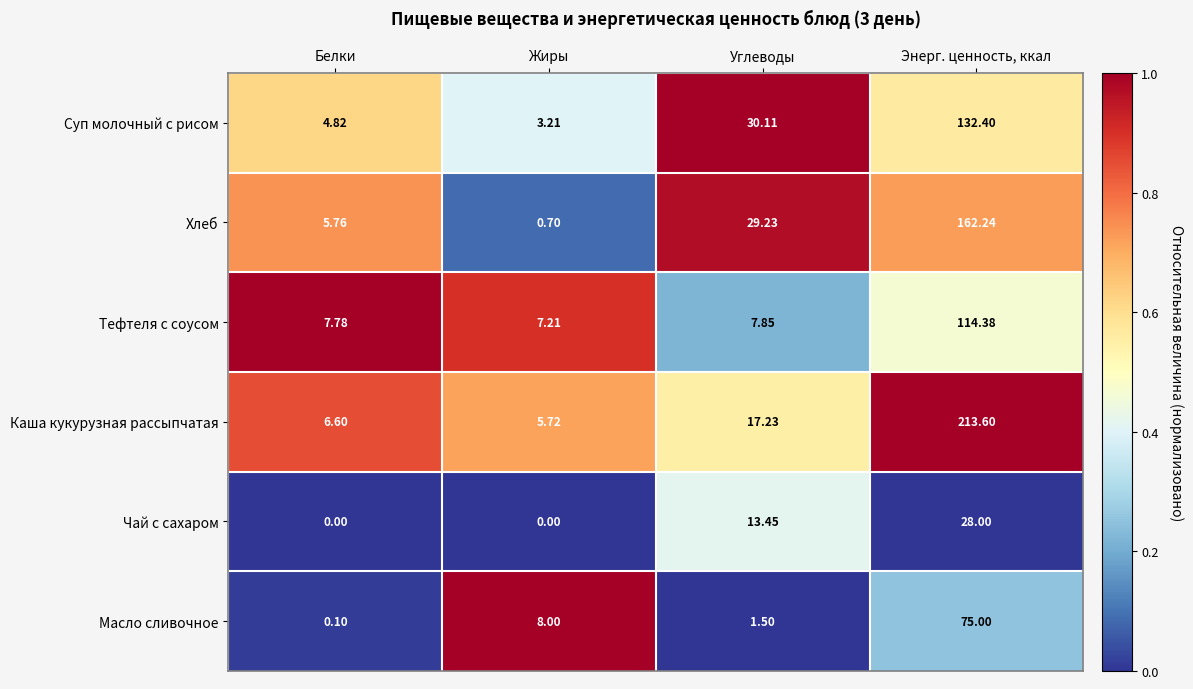

At Белки, list the series in order from largest to smallest.

Тефтеля с соусом, Каша кукурузная рассыпчатая, Хлеб, Суп молочный с рисом, Масло сливочное, Чай с сахаром